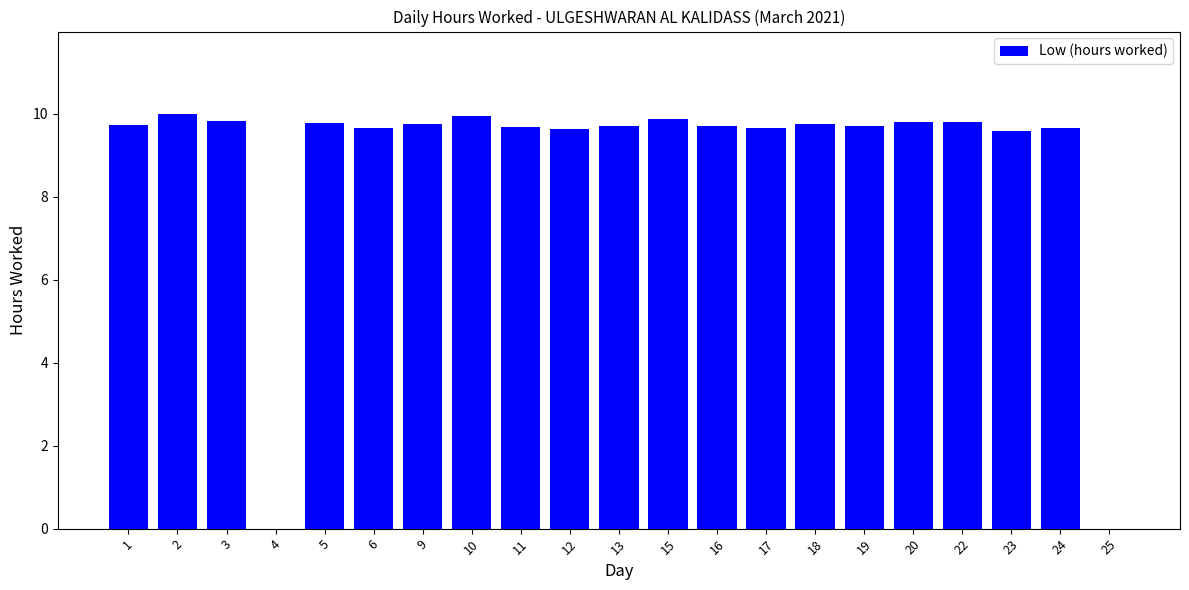

What is the average value?

8.8